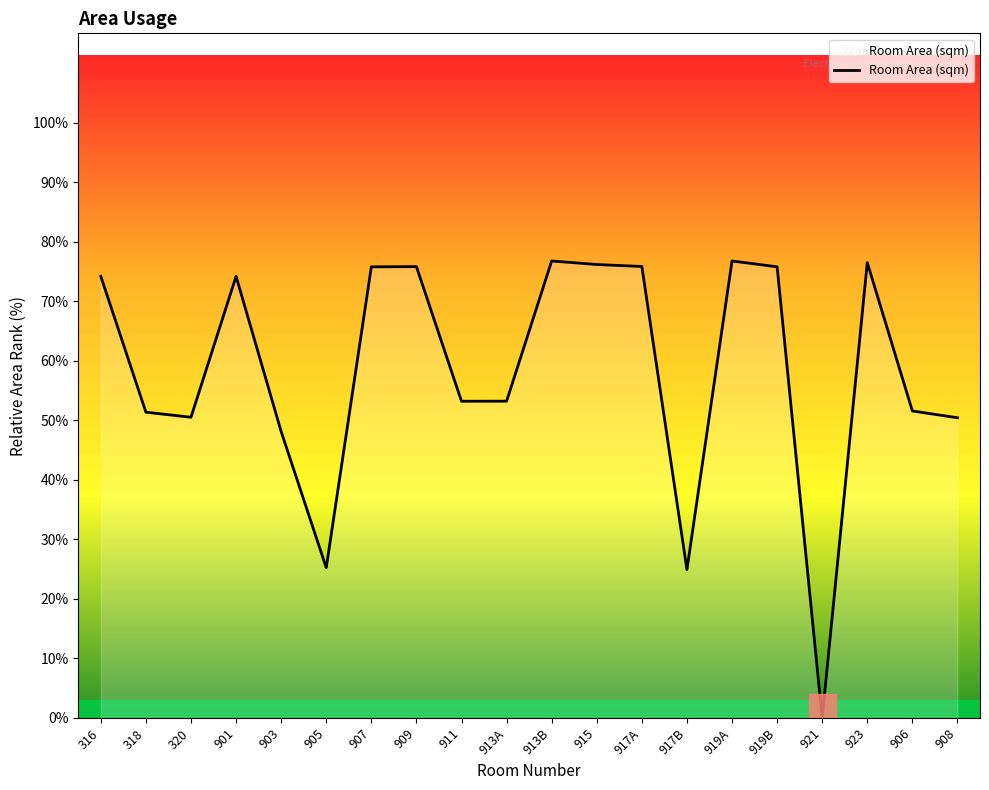

Where is the first local maximum?

901